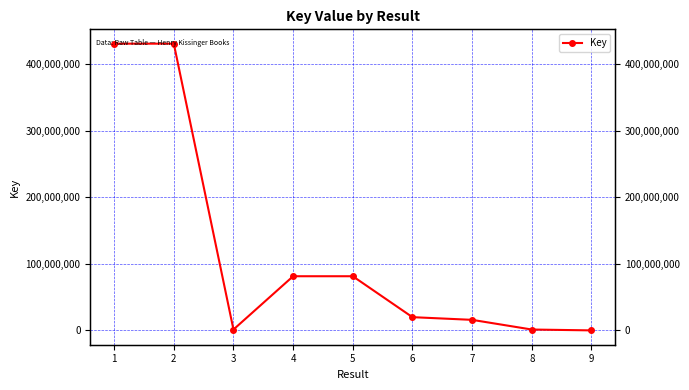

Which category has the highest value across all series?

1